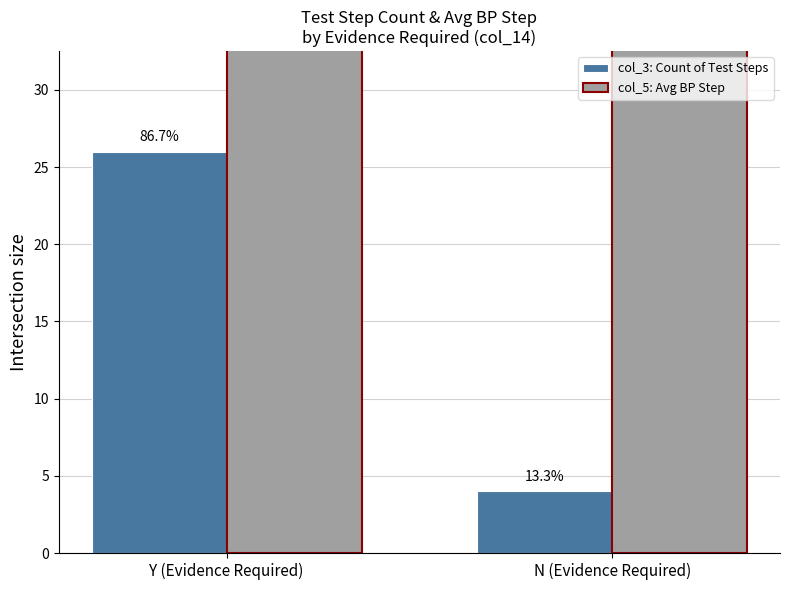

Reading left to right, list all the values displayed in this chart.

col_3: Count of Test Steps: Y (Evidence Required)=26.0	N (Evidence Required)=4.0
col_5: Avg BP Step: Y (Evidence Required)=65.7	N (Evidence Required)=135.0